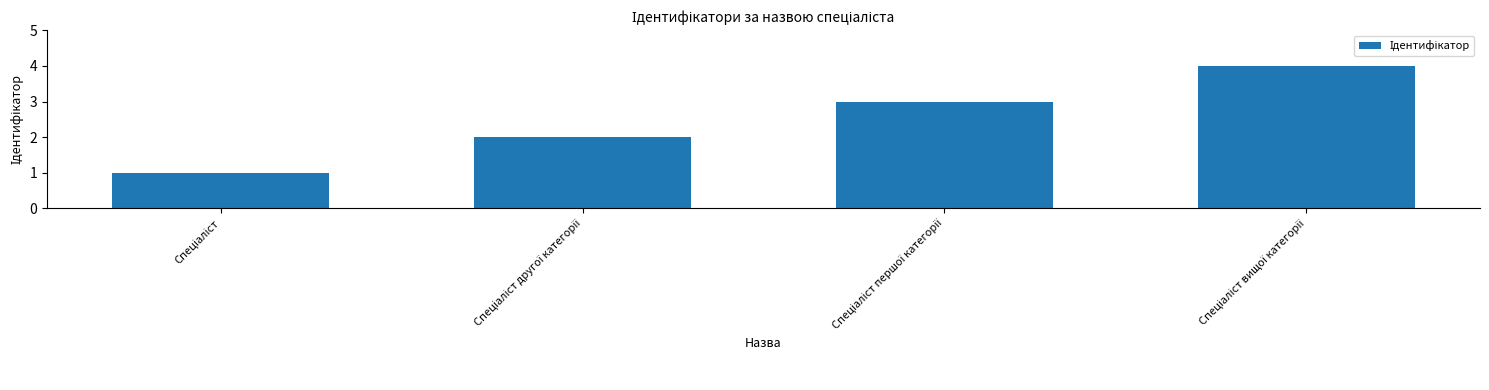

What is the maximum value shown in the chart?

4